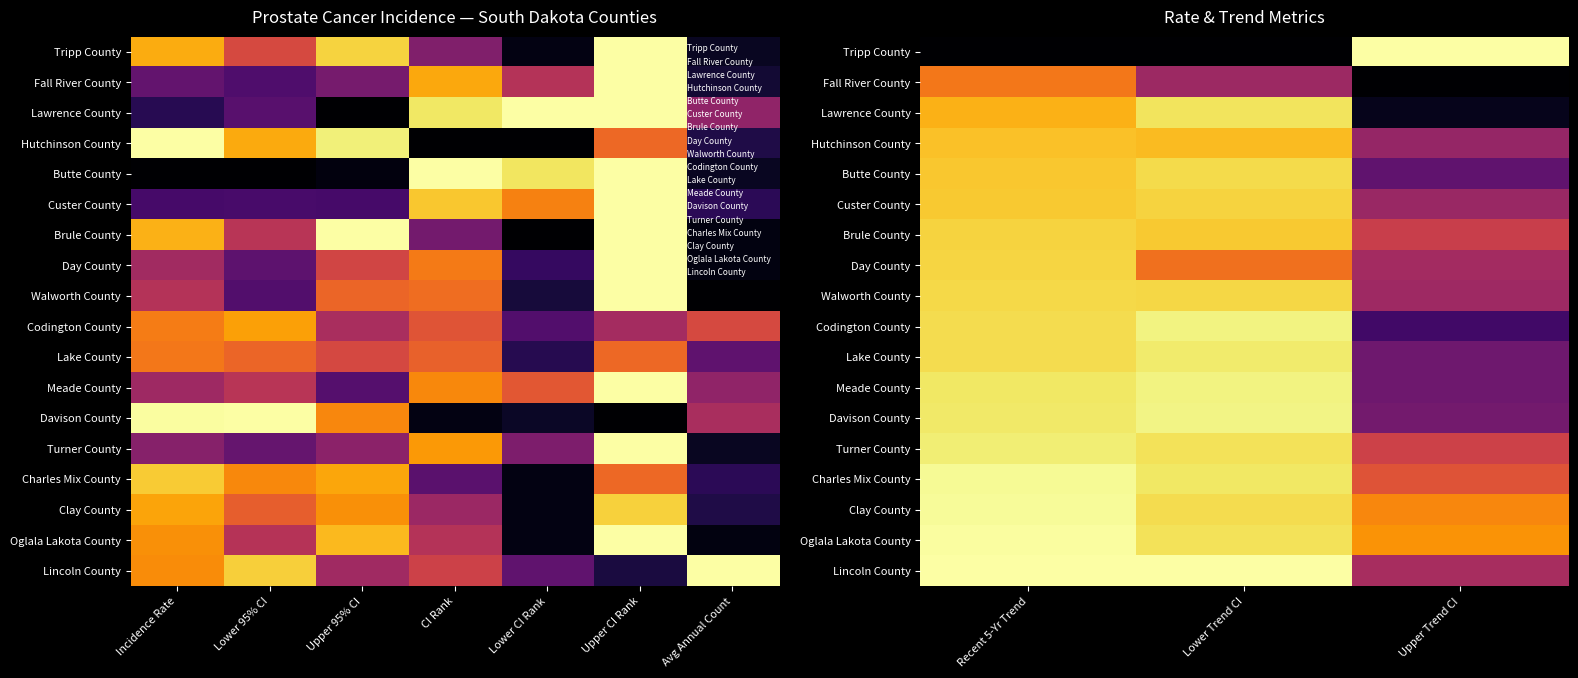

At Lower Trend CI, list the series in order from largest to smallest.

Lincoln County, Davison County, Codington County, Meade County, Lake County, Charles Mix County, Lawrence County, Turner County, Oglala Lakota County, Clay County, Butte County, Walworth County, Custer County, Brule County, Hutchinson County, Day County, Fall River County, Tripp County